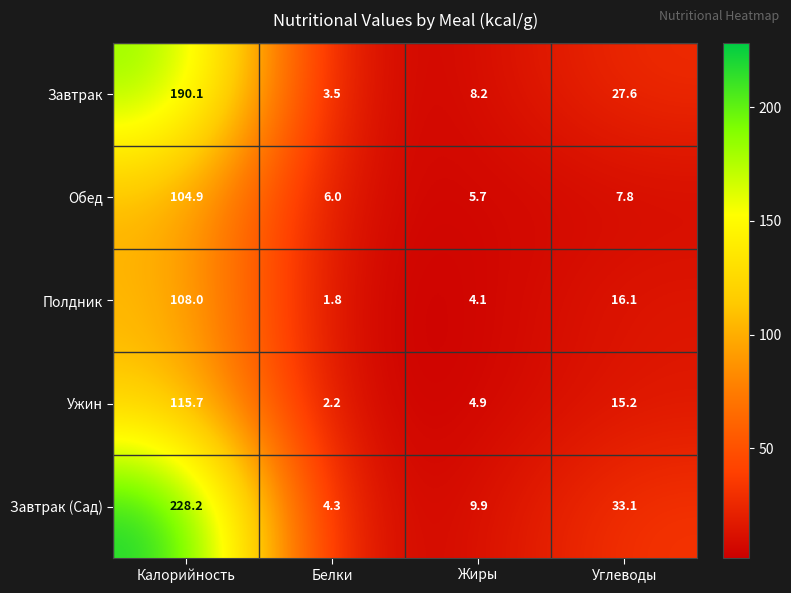

Reading left to right, transcribe all the data shown in this chart.

Завтрак: Калорийность=190.1	Белки=3.5	Жиры=8.2	Углеводы=27.6
Обед: Калорийность=104.9	Белки=6.0	Жиры=5.7	Углеводы=7.8
Полдник: Калорийность=108.0	Белки=1.8	Жиры=4.1	Углеводы=16.1
Ужин: Калорийность=115.7	Белки=2.2	Жиры=4.9	Углеводы=15.2
Завтрак (Сад): Калорийность=228.2	Белки=4.3	Жиры=9.9	Углеводы=33.1